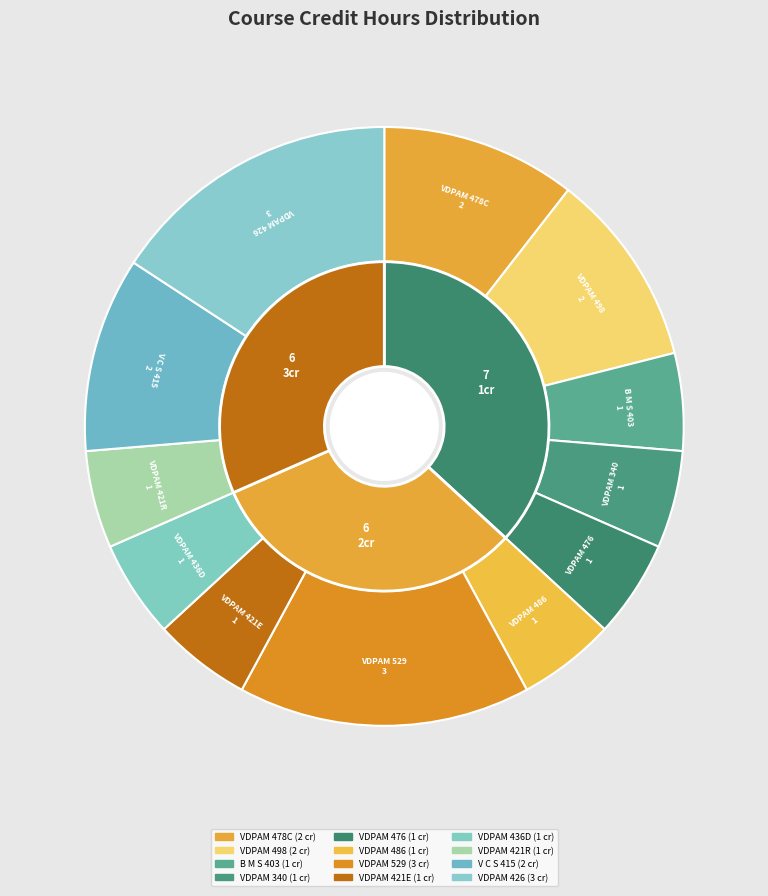

What percentage is the VDPAM 436D slice, to the nearest percent?

5%